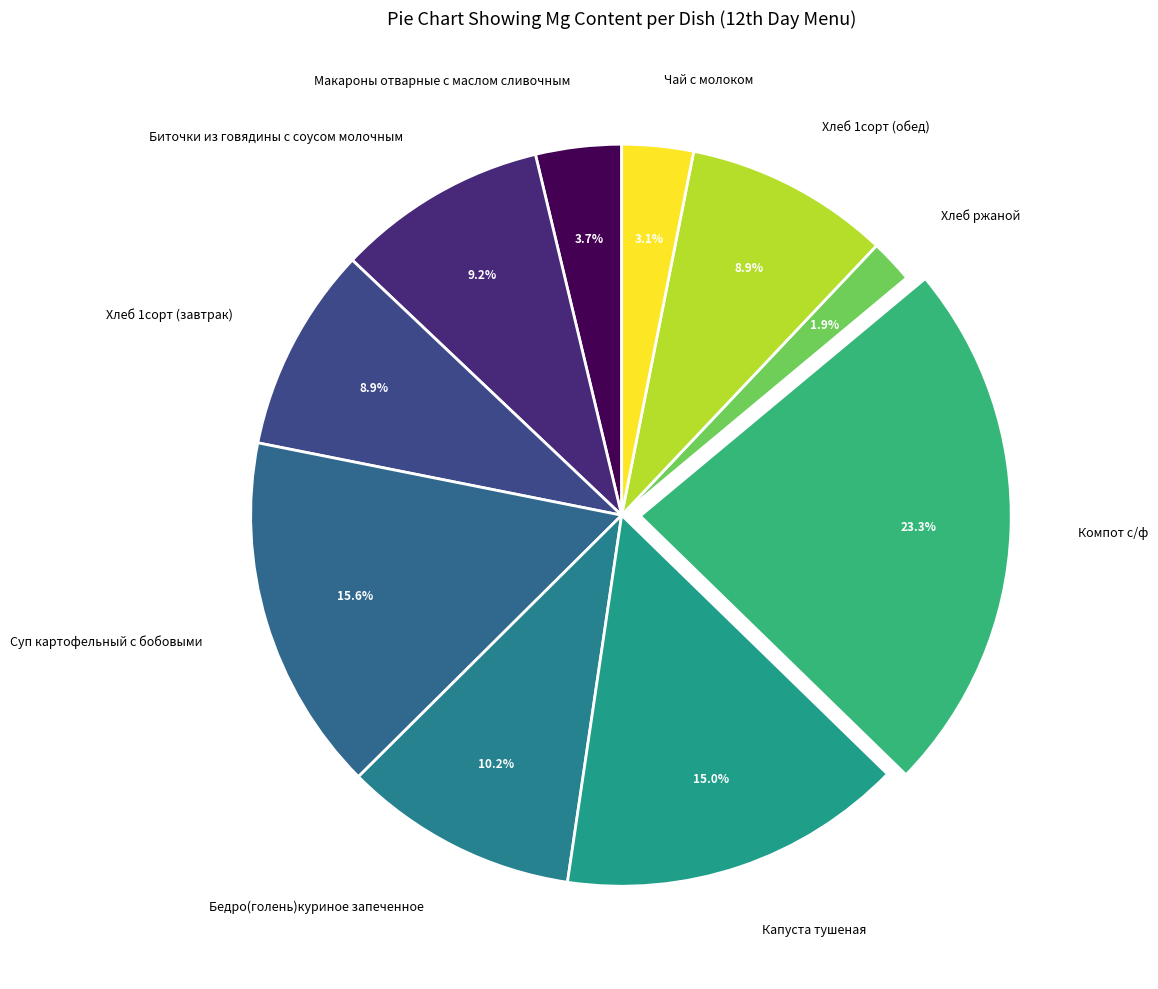

How many slices are in this pie chart?

10